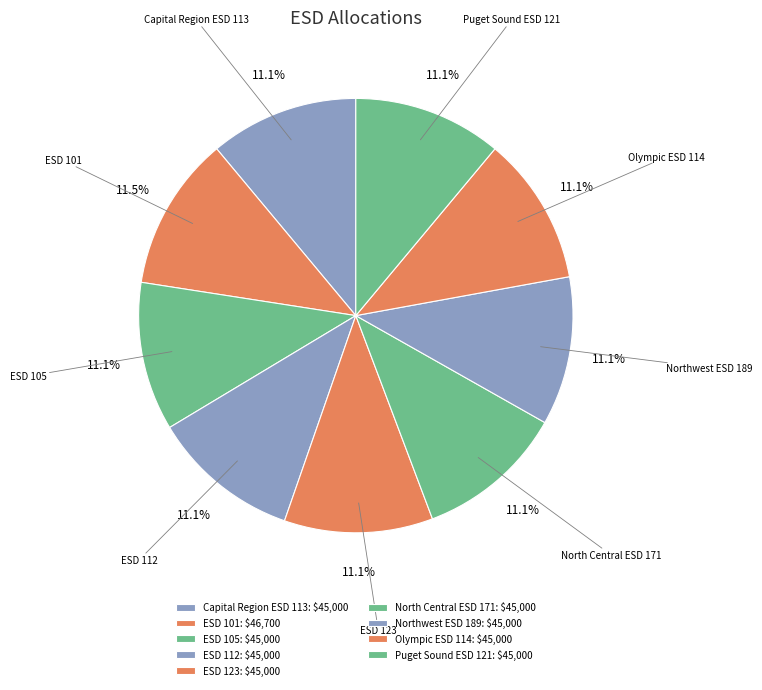

Is Puget Sound ESD 121 the majority of the pie?

No